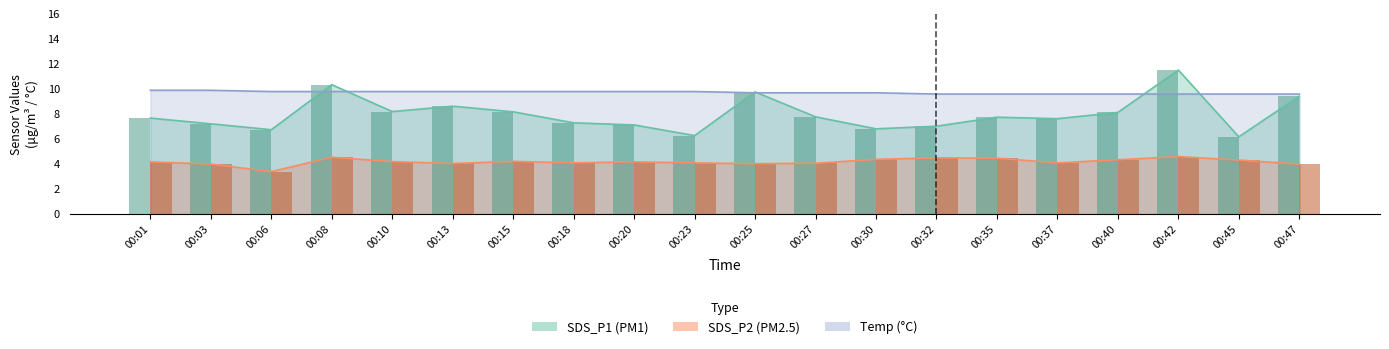

Which category has the lowest value in the SDS_P2 series?

00:06